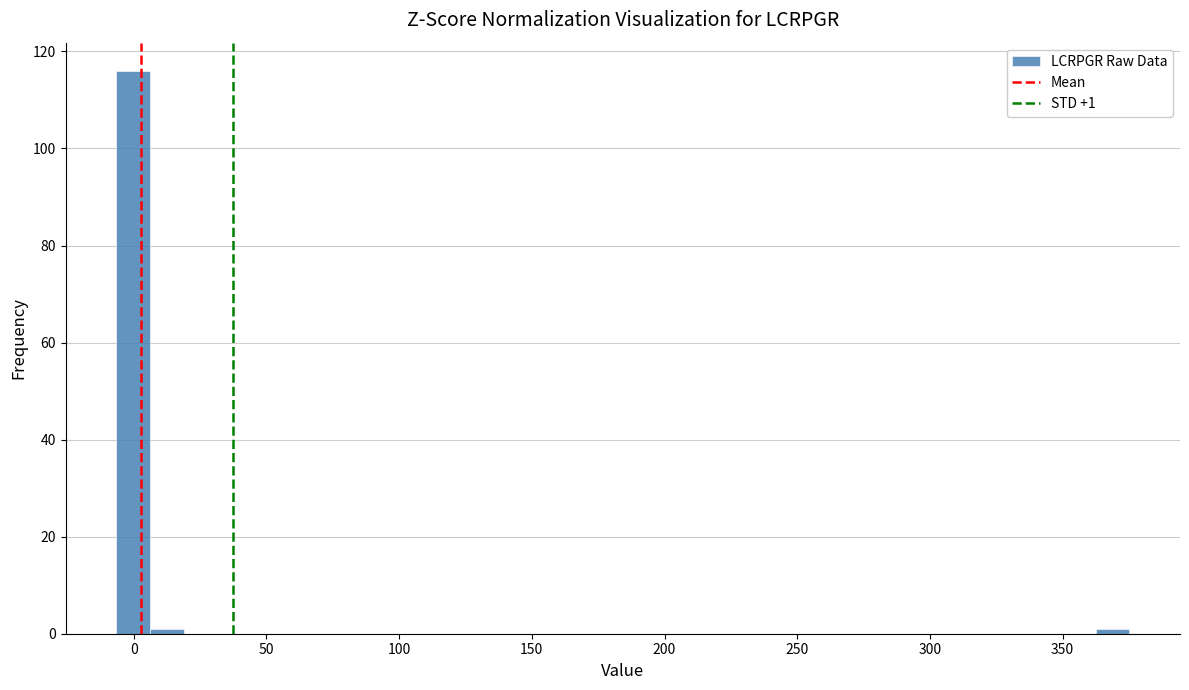

Around what value on the x-axis is the tallest bar? Give the approximate position of its centre, as read against the axis.

0